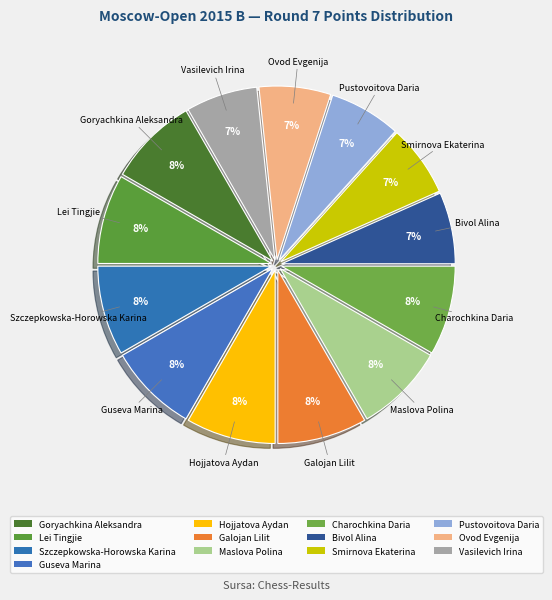

To the nearest percent, what portion does Bivol Alina represent?

7%